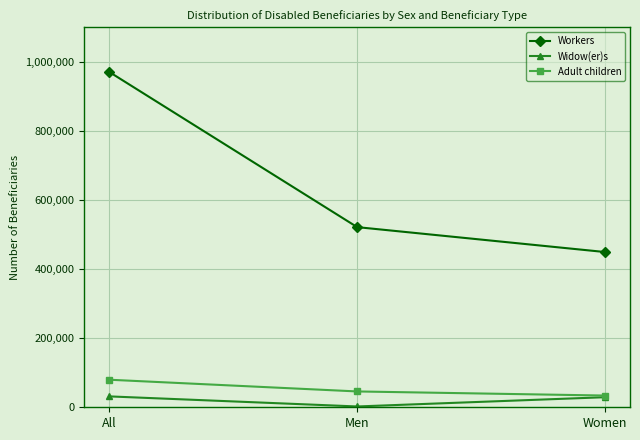

What position from the left is Women?

3